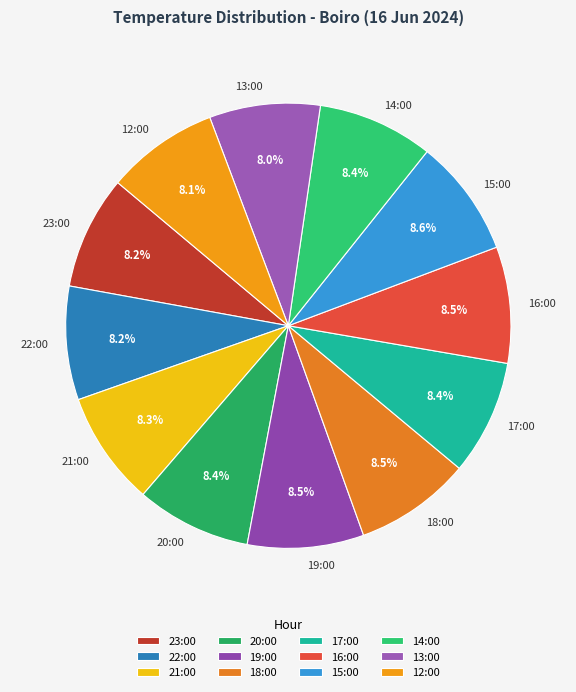

To the nearest percent, what portion does 22:00 represent?

8%